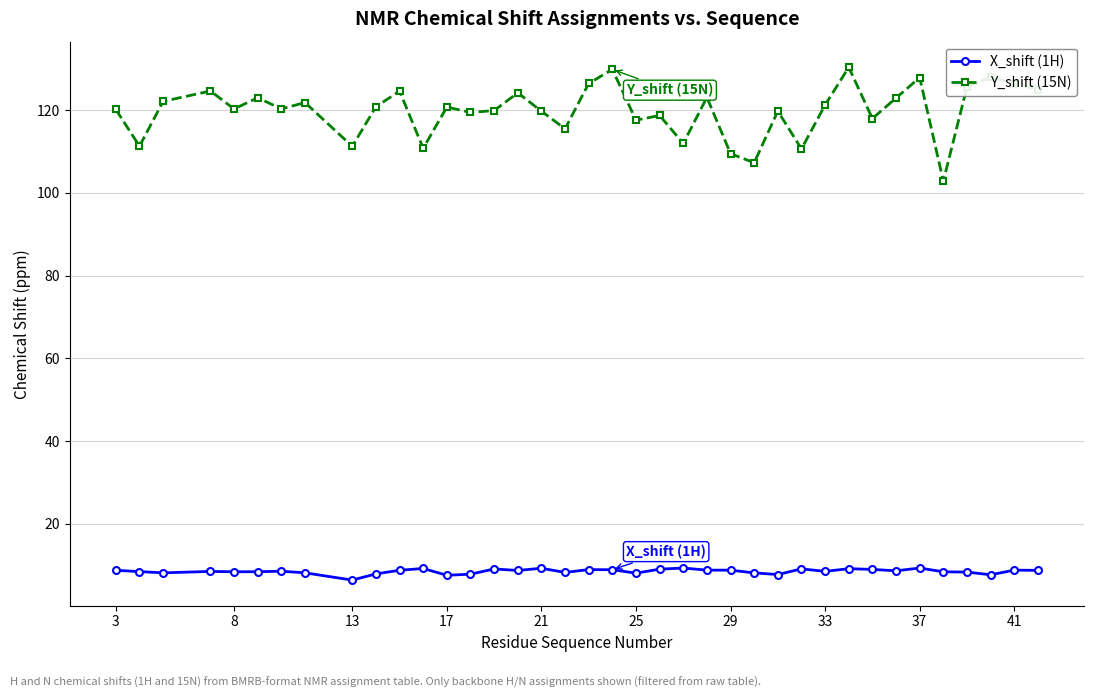

What is the maximum value for X_shift (1H)?

9.3